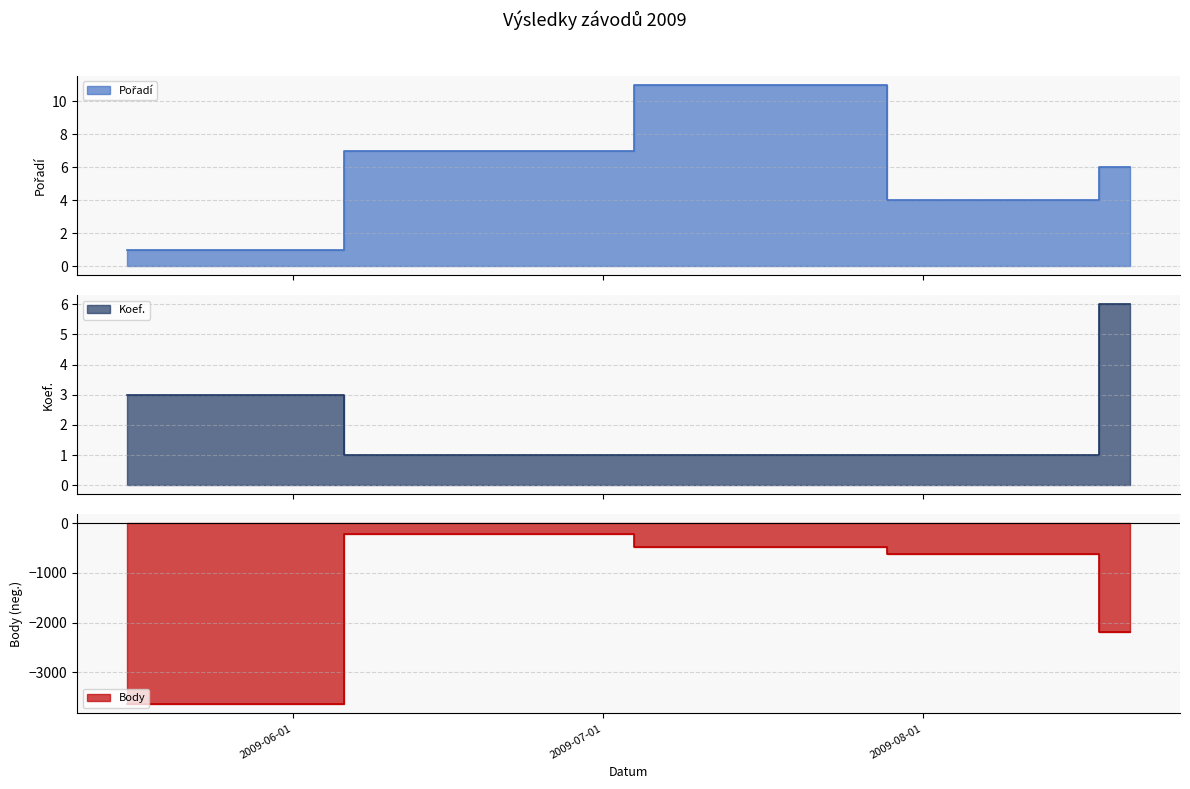

Where is Pořadí nearest to the value 6?

2009-08-21